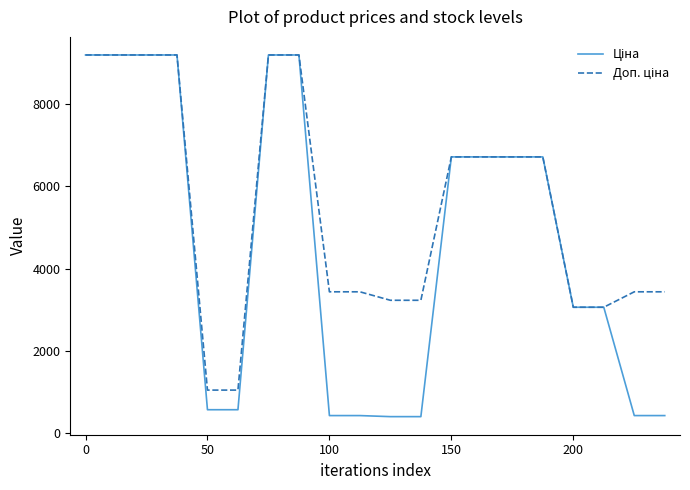

What is the greatest value displayed?

9185.1